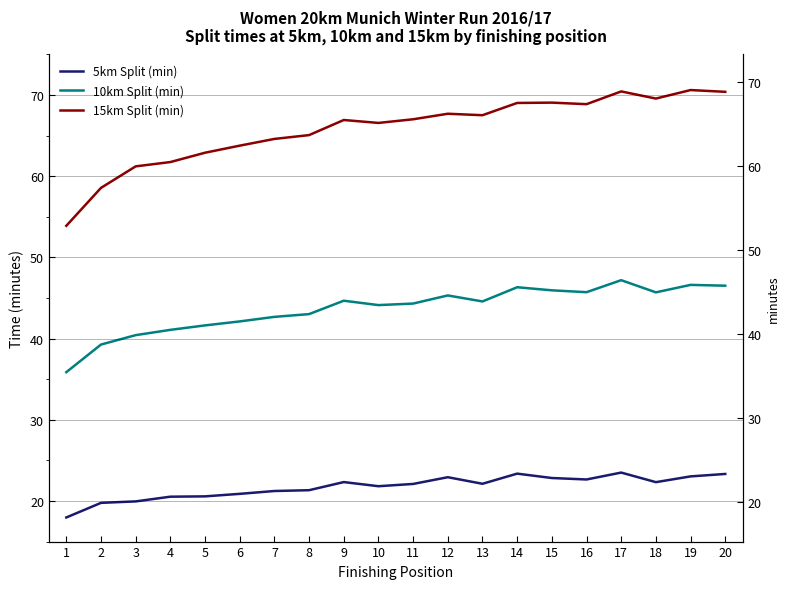

What is the minimum value shown in the chart?

18.0